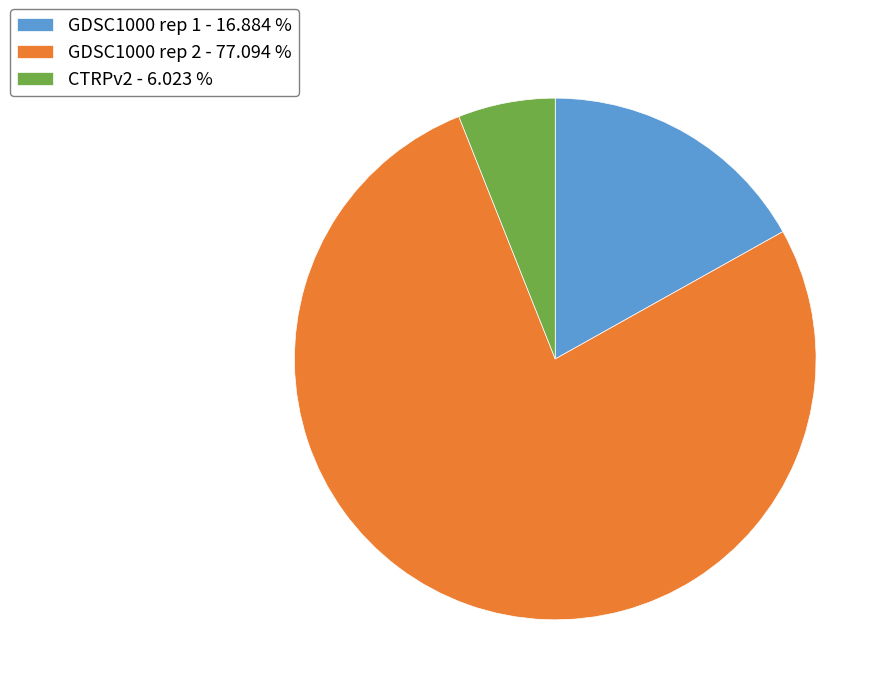

Which slice represents more than half of the pie?

GDSC1000 rep 2